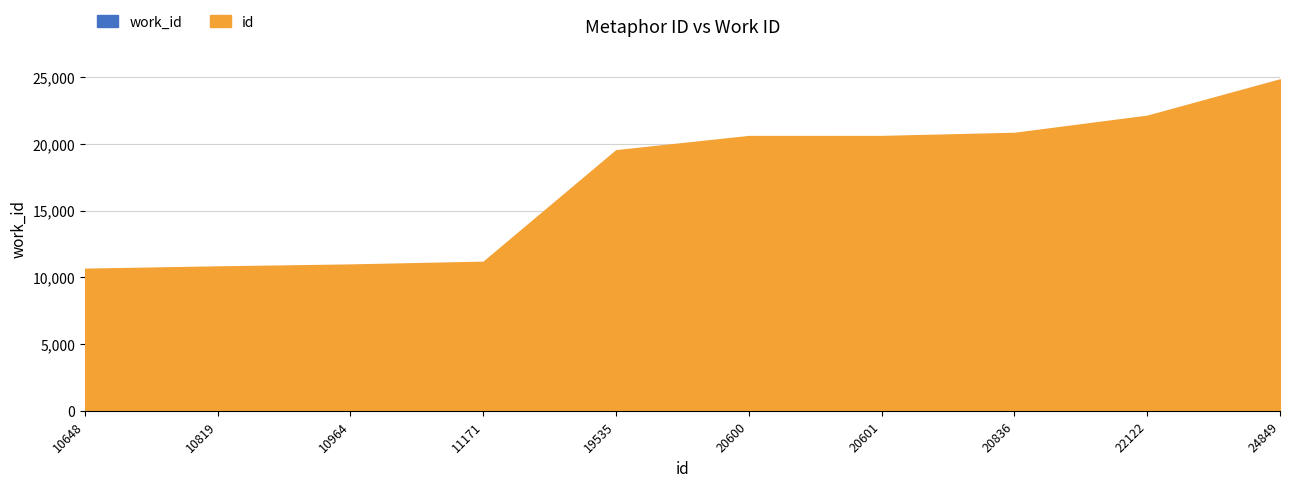

Does the chart display data point markers on the line(s)?

No